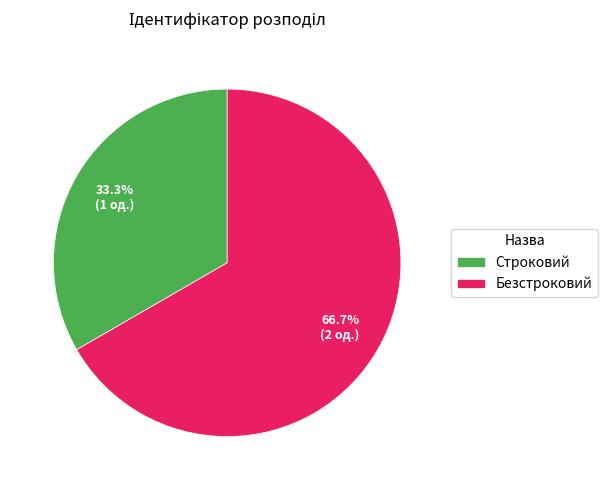

What is the ratio of the value at Строковий to the value at Безстроковий?

0.5